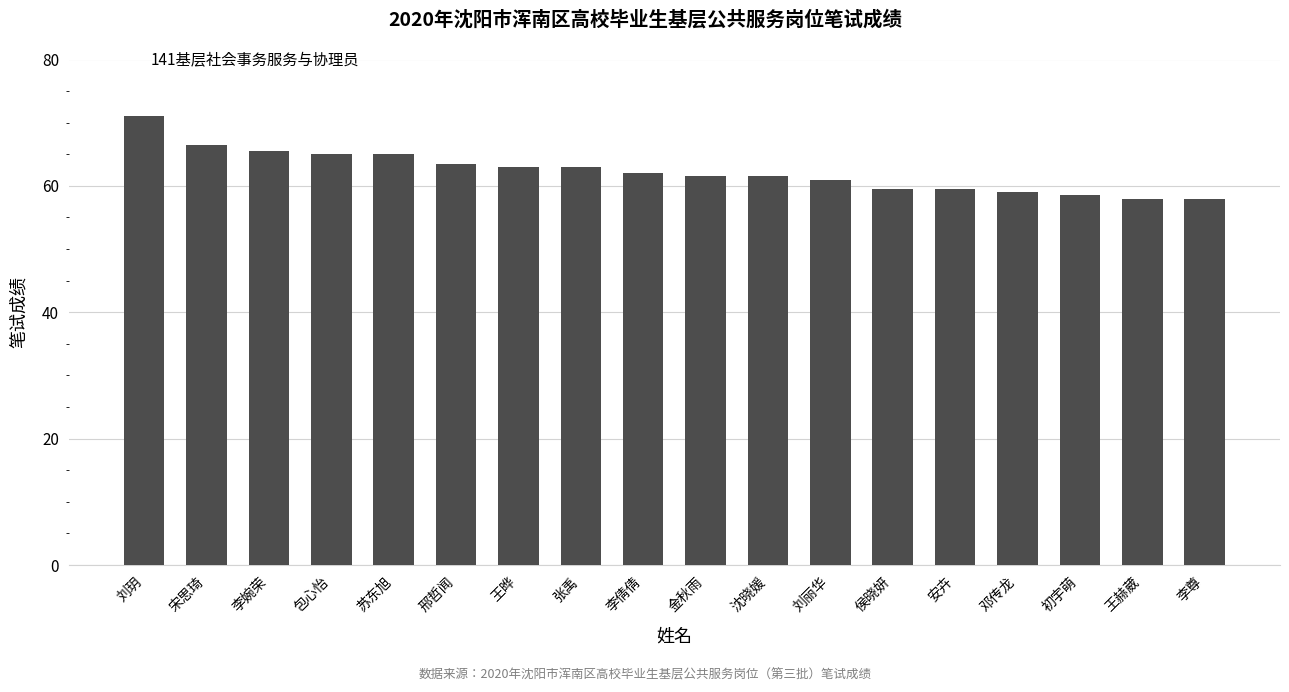

What is the label of the 1st bar from the left?

刘玥